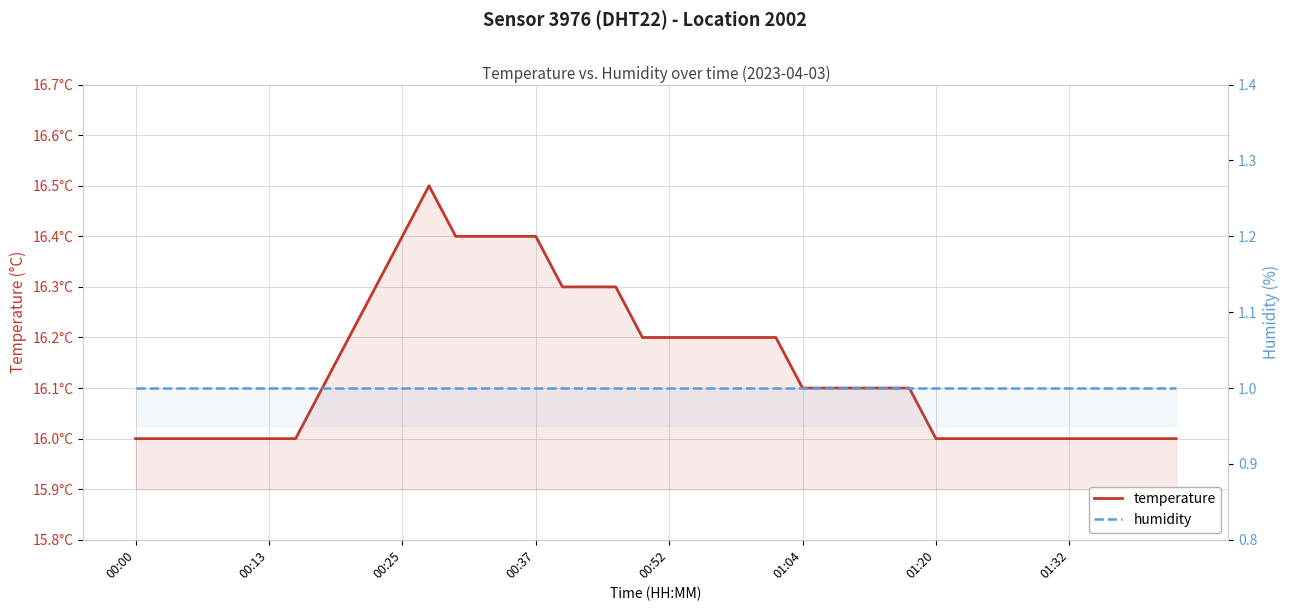

What is the difference between the maximum and second lowest values in the temperature series?

0.5